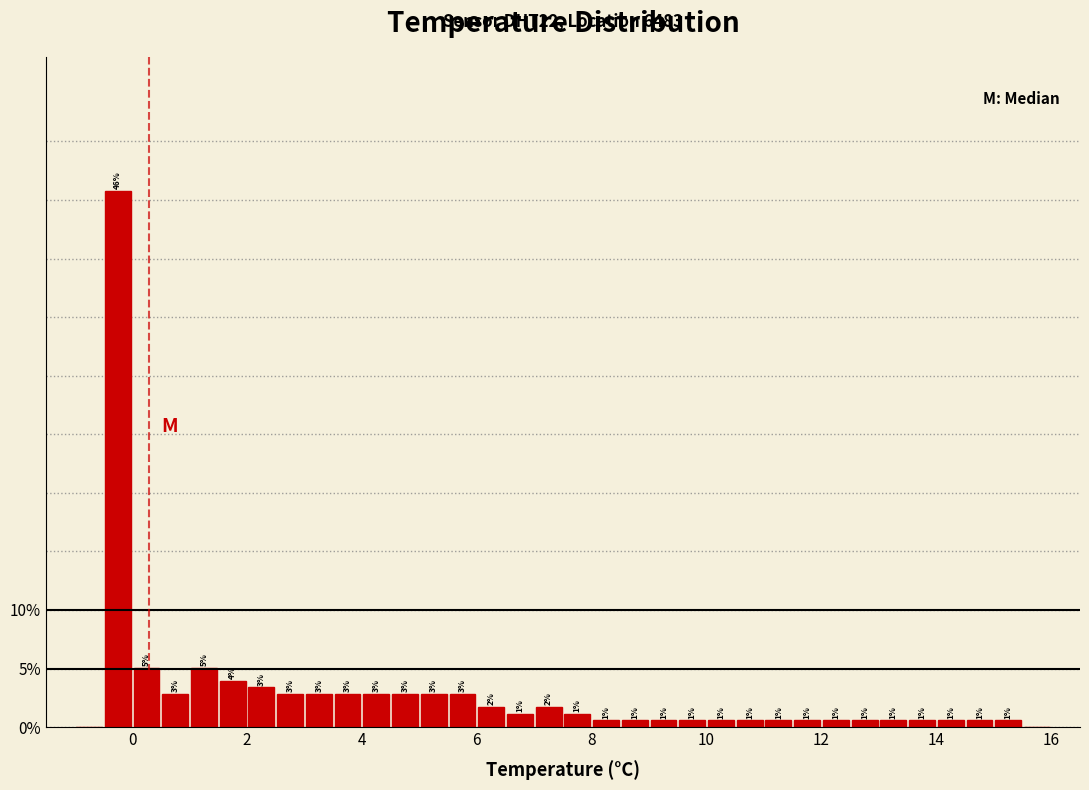

Around what value on the x-axis is the tallest bar? Give the approximate position of its centre, as read against the axis.

-0.2